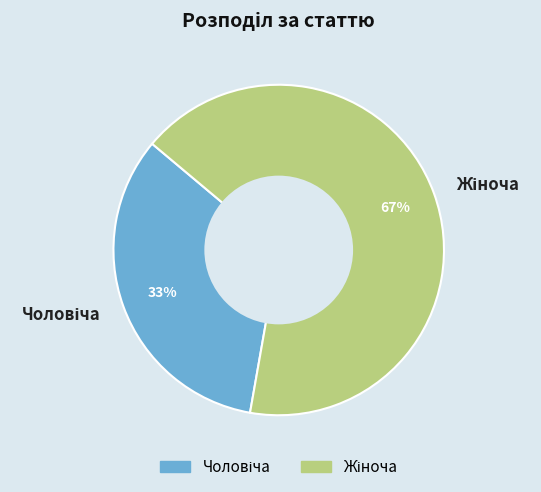

To the nearest percent, what is the average slice percentage?

50%